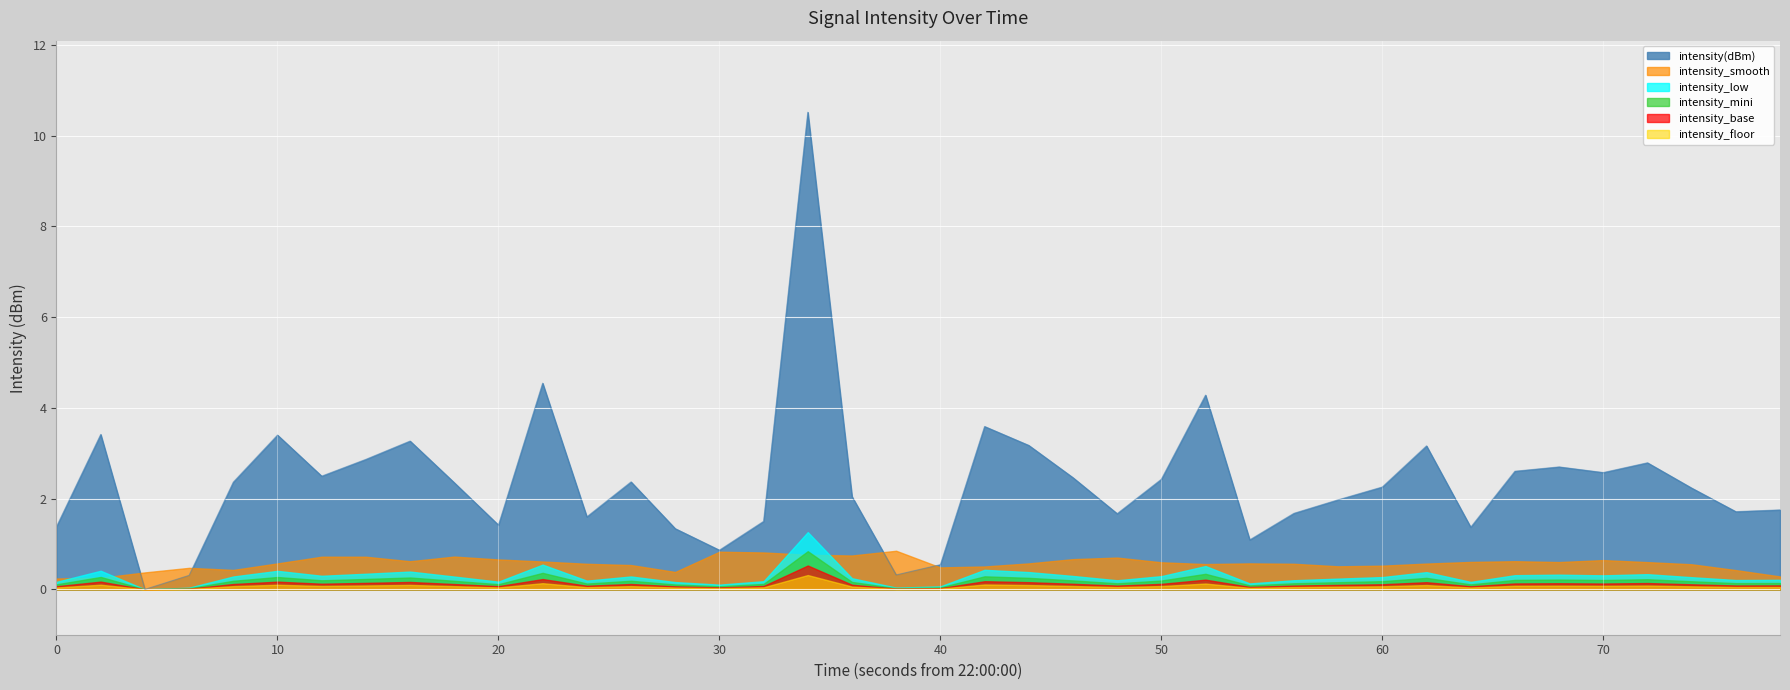

What is the highest value of the intensity_floor series?

0.3